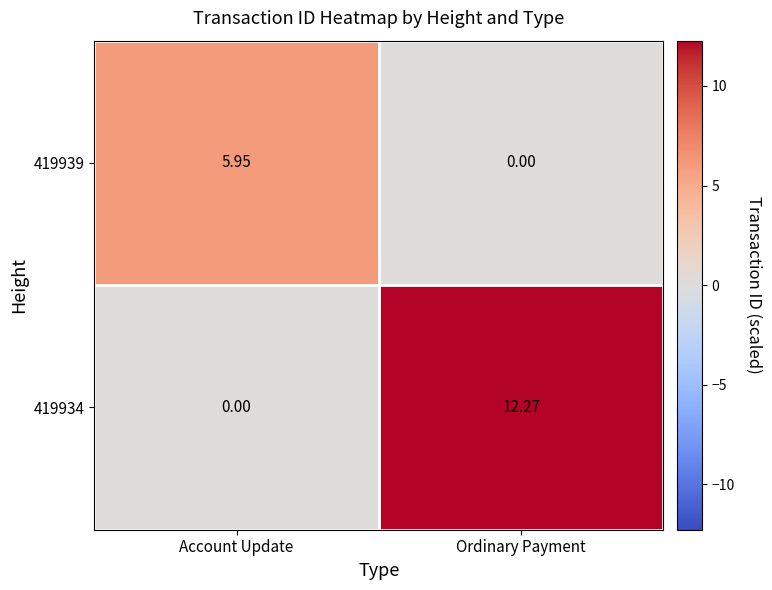

How many values in the 419939 series exceed 5?

1